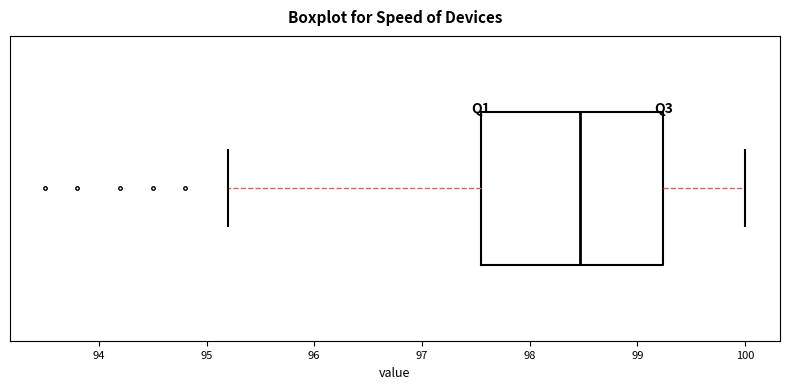

Read this box plot against the x-axis: the position of the median line, the range covered by the box, and the ends of both whiskers. The values are not printed on the chart, so give them approximately, as read against the axis.

median 98.5, box 97.6 to 99.2, whiskers 95.2 to 100.0